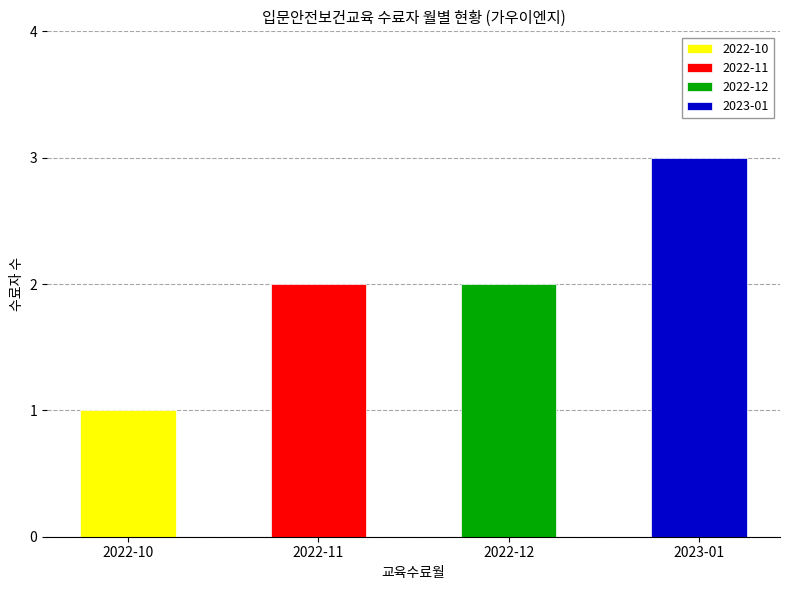

How many values are between 2 and 3?

3